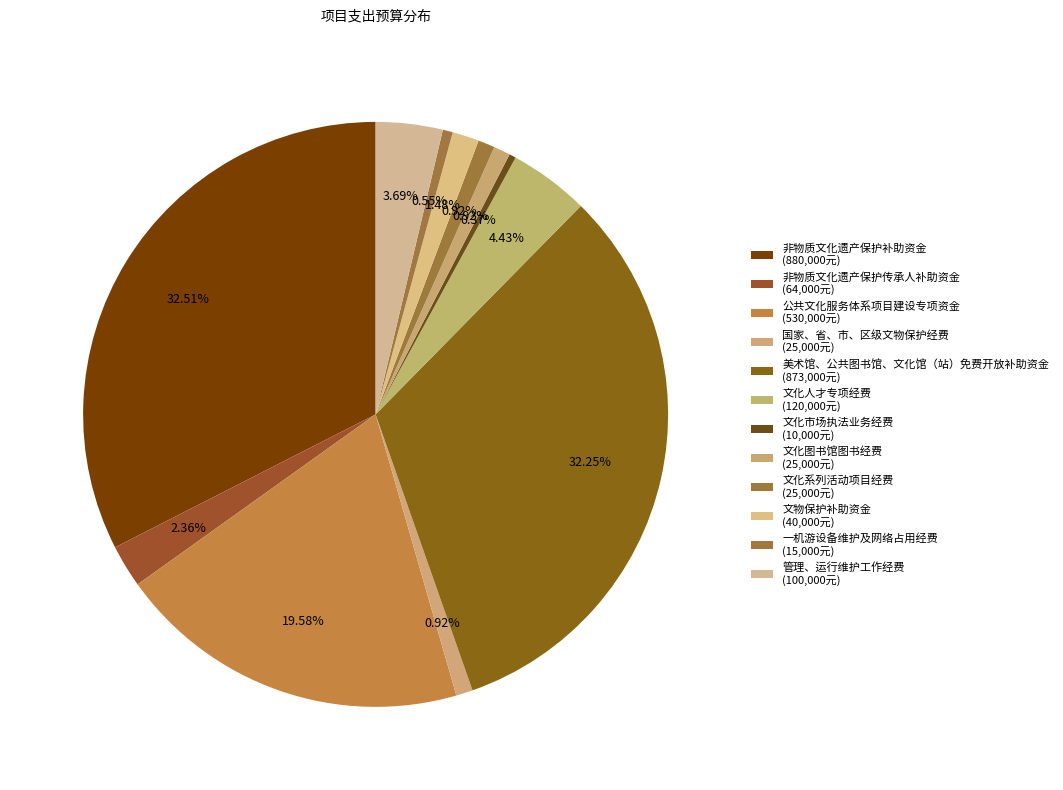

How many slices are in this pie chart?

12